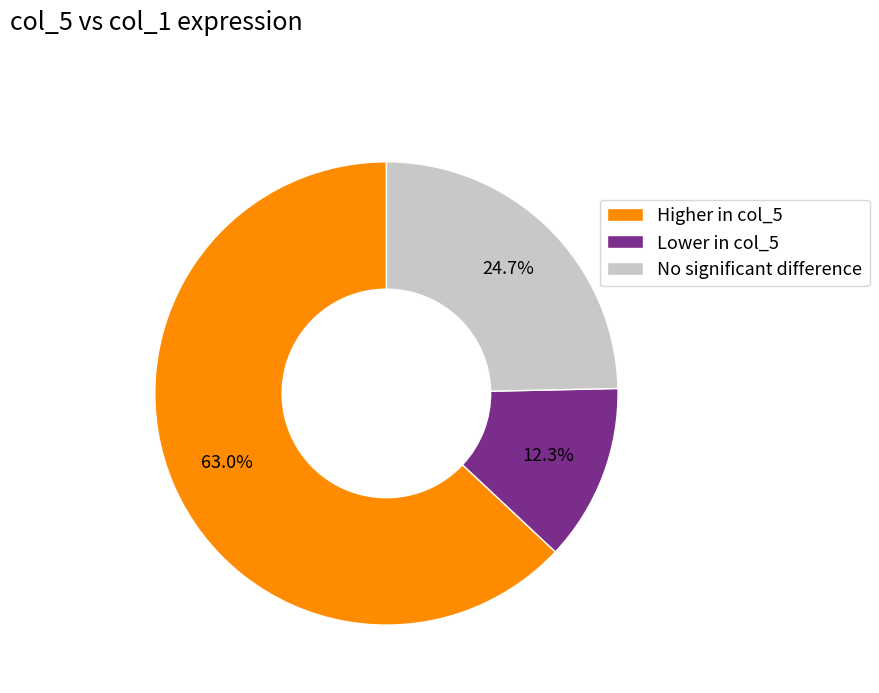

What is the ratio of the value at Higher in col_5 to the value at No significant difference?

2.6